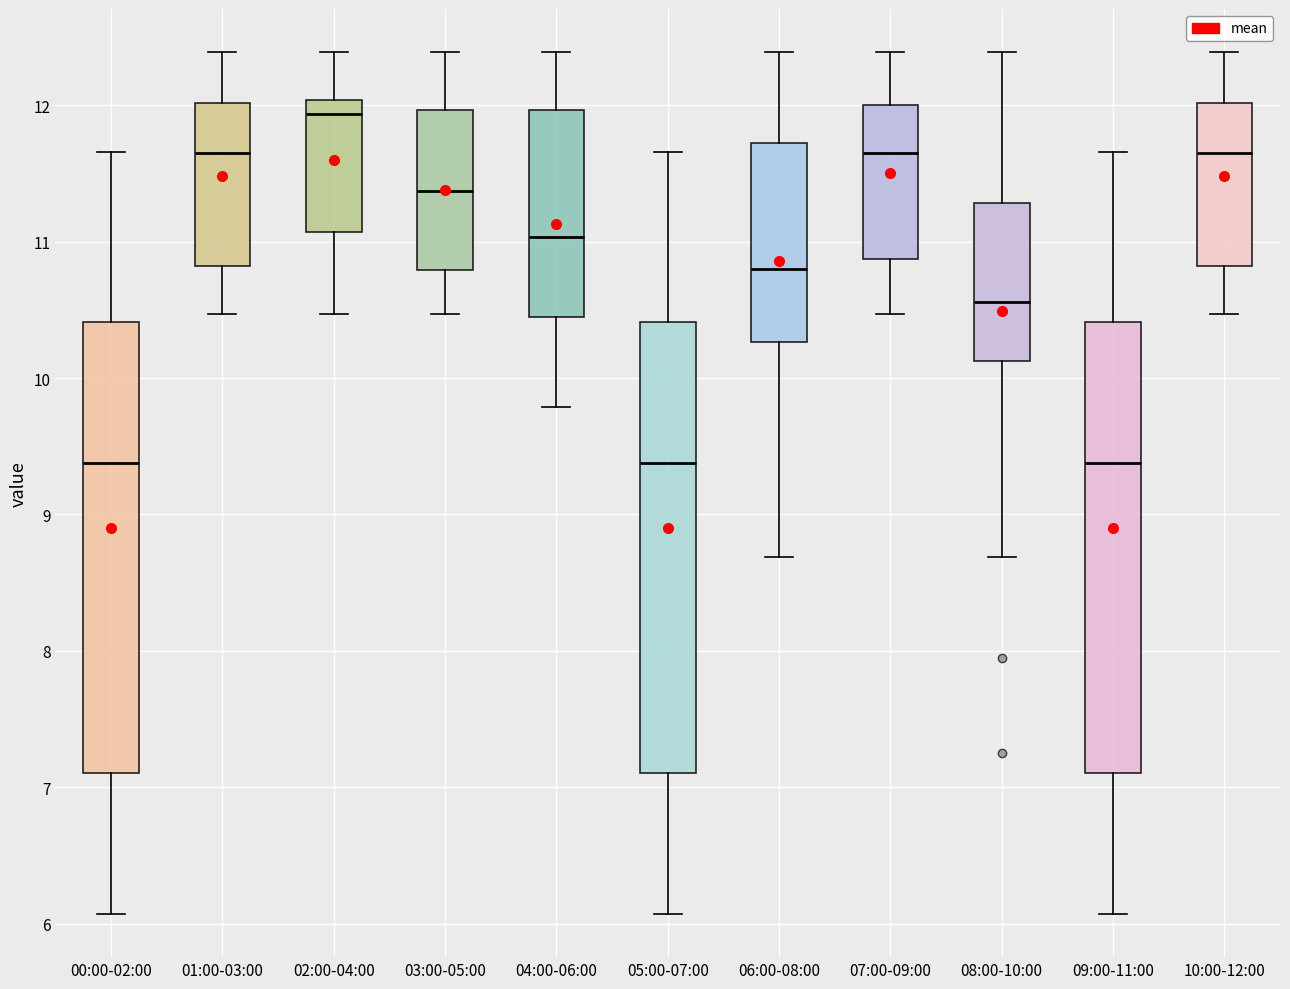

Reading left to right, read every box against the y-axis: the position of its median line, the range the box covers, and the ends of its whiskers. The values are not printed on the chart, so give them approximately, as read against the axis.

00:00-02:00: median 9.4, box 7.1 to 10.4, whiskers 6.1 to 11.7
01:00-03:00: median 11.7, box 10.8 to 12.0, whiskers 10.5 to 12.4
02:00-04:00: median 11.9, box 11.1 to 12.0, whiskers 10.5 to 12.4
03:00-05:00: median 11.4, box 10.8 to 12.0, whiskers 10.5 to 12.4
04:00-06:00: median 11.0, box 10.5 to 12.0, whiskers 9.8 to 12.4
05:00-07:00: median 9.4, box 7.1 to 10.4, whiskers 6.1 to 11.7
06:00-08:00: median 10.8, box 10.3 to 11.7, whiskers 8.7 to 12.4
07:00-09:00: median 11.7, box 10.9 to 12.0, whiskers 10.5 to 12.4
08:00-10:00: median 10.6, box 10.1 to 11.3, whiskers 8.7 to 12.4
09:00-11:00: median 9.4, box 7.1 to 10.4, whiskers 6.1 to 11.7
10:00-12:00: median 11.7, box 10.8 to 12.0, whiskers 10.5 to 12.4